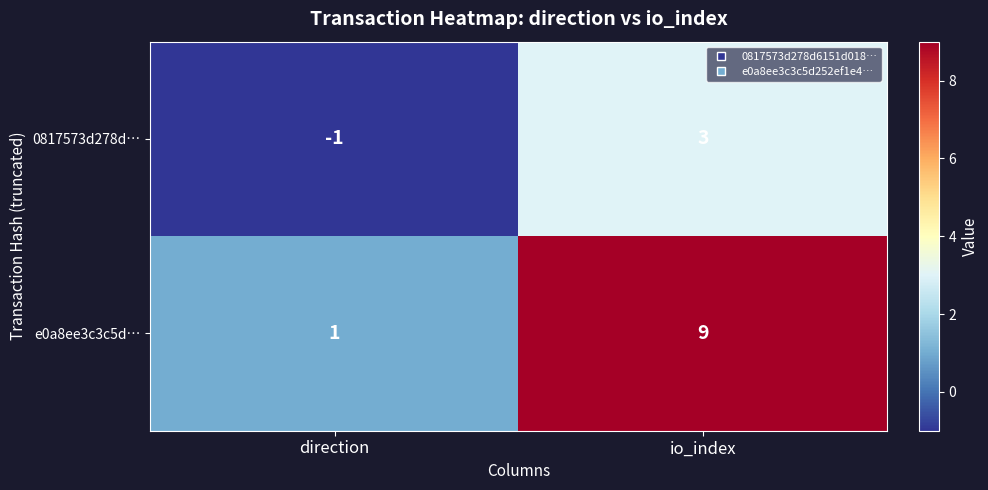

What is the difference between the 0817573d278d… values at direction and io_index?

4